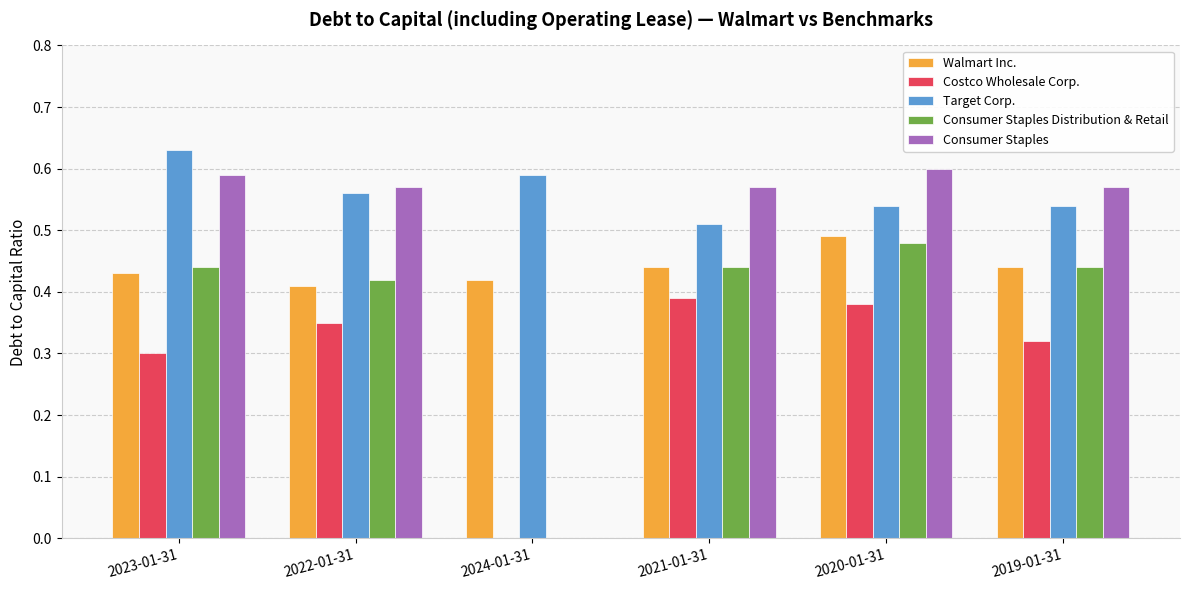

The value of Consumer Staples Distribution & Retail at 2020-01-31 is 0.2. True or false?

False